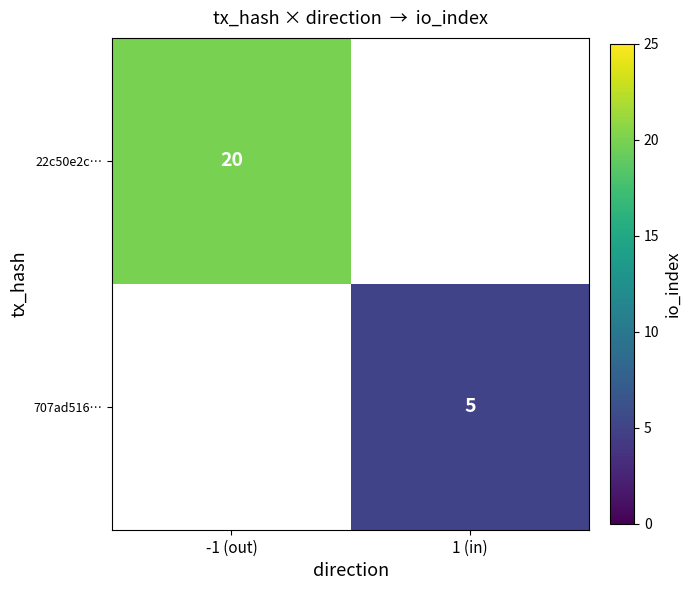

True or false: 707ad516… has a value of 5 at 1 (in).

True